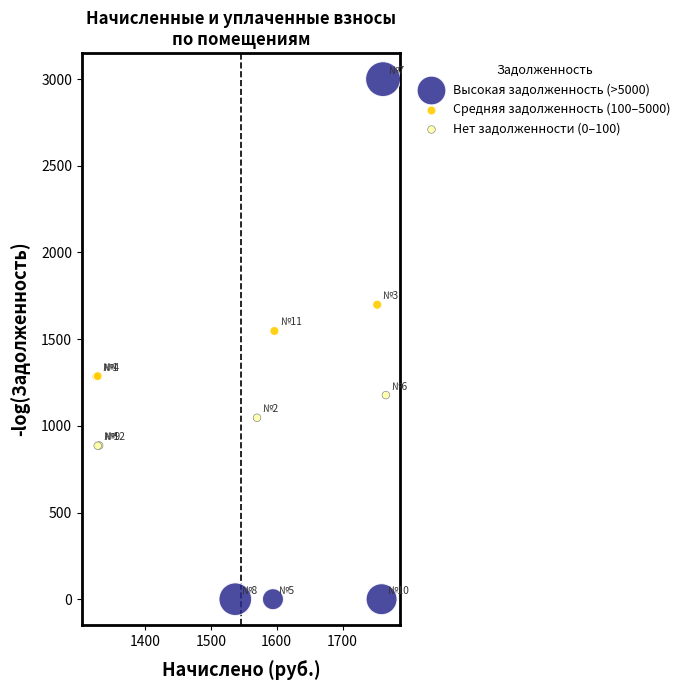

Which series contains the highest Y value?

Высокая задолженность (>5000)